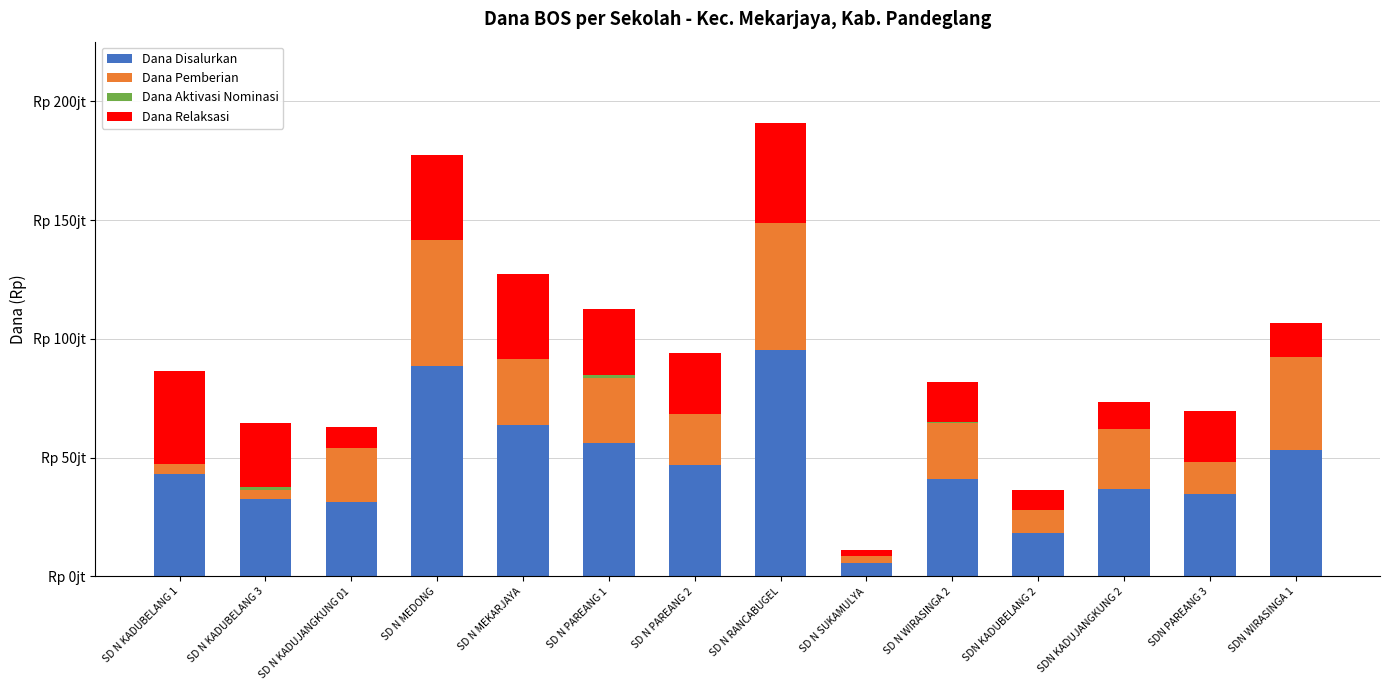

Between SD N KADUBELANG 3 and SD N PAREANG 2, which is larger?

SD N PAREANG 2